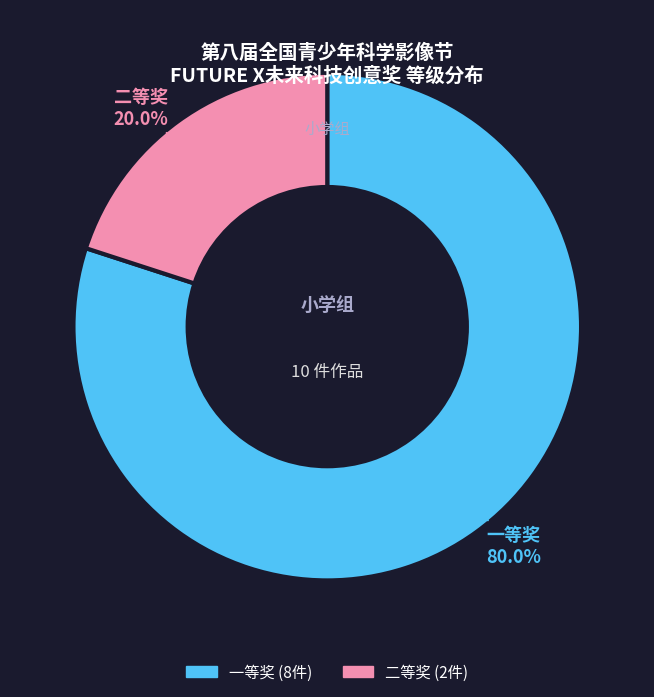

Count the number of slices in the pie.

2